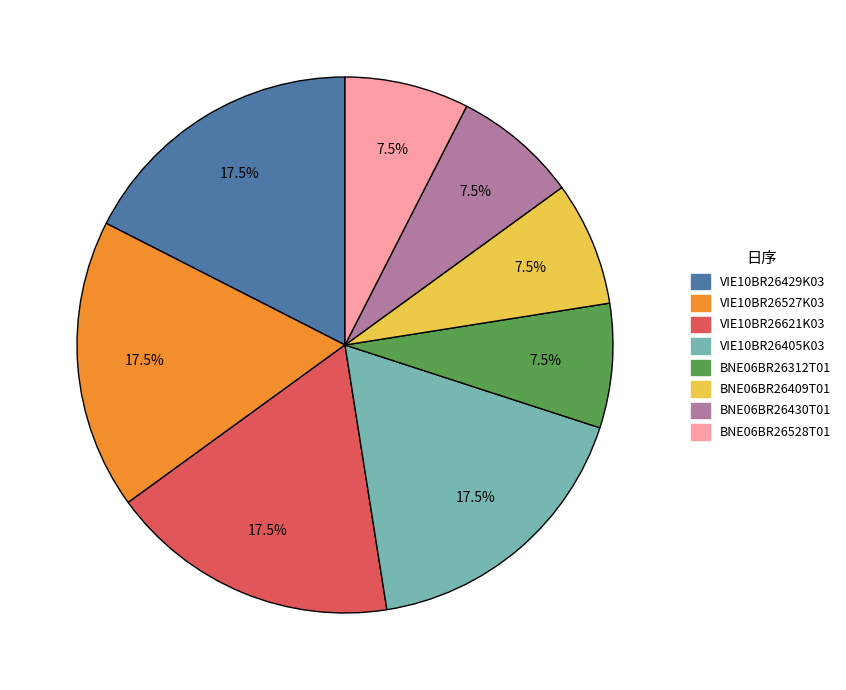

How much of the chart is everything except VIE10BR26429K03?

82.5%